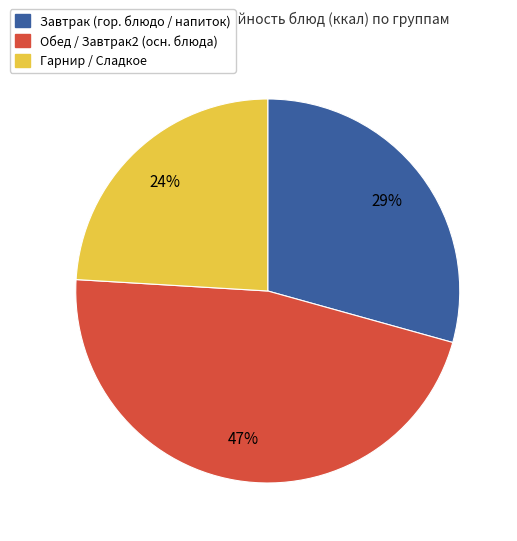

To the nearest percent, what is the average slice percentage?

33%